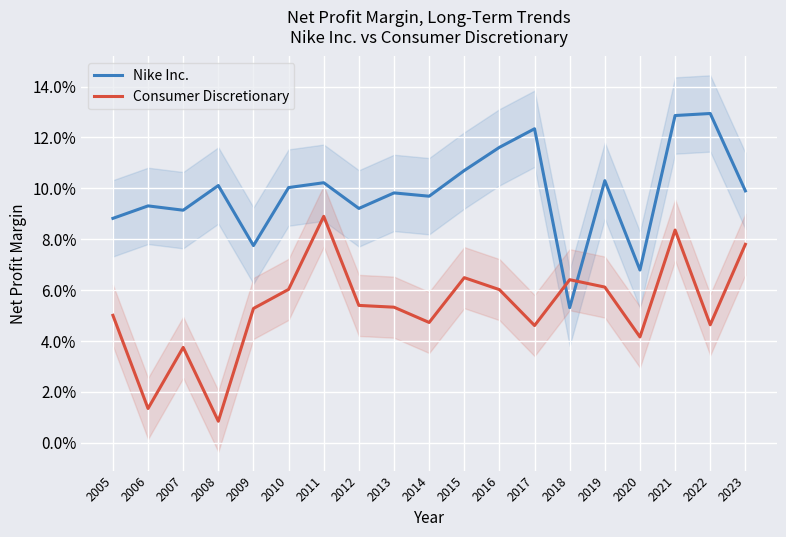

Does the chart display data point markers on the line(s)?

No